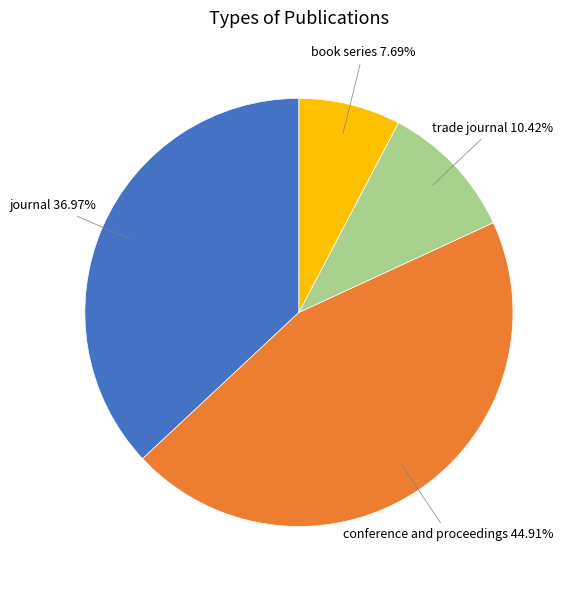

Is there a majority slice in this chart?

No